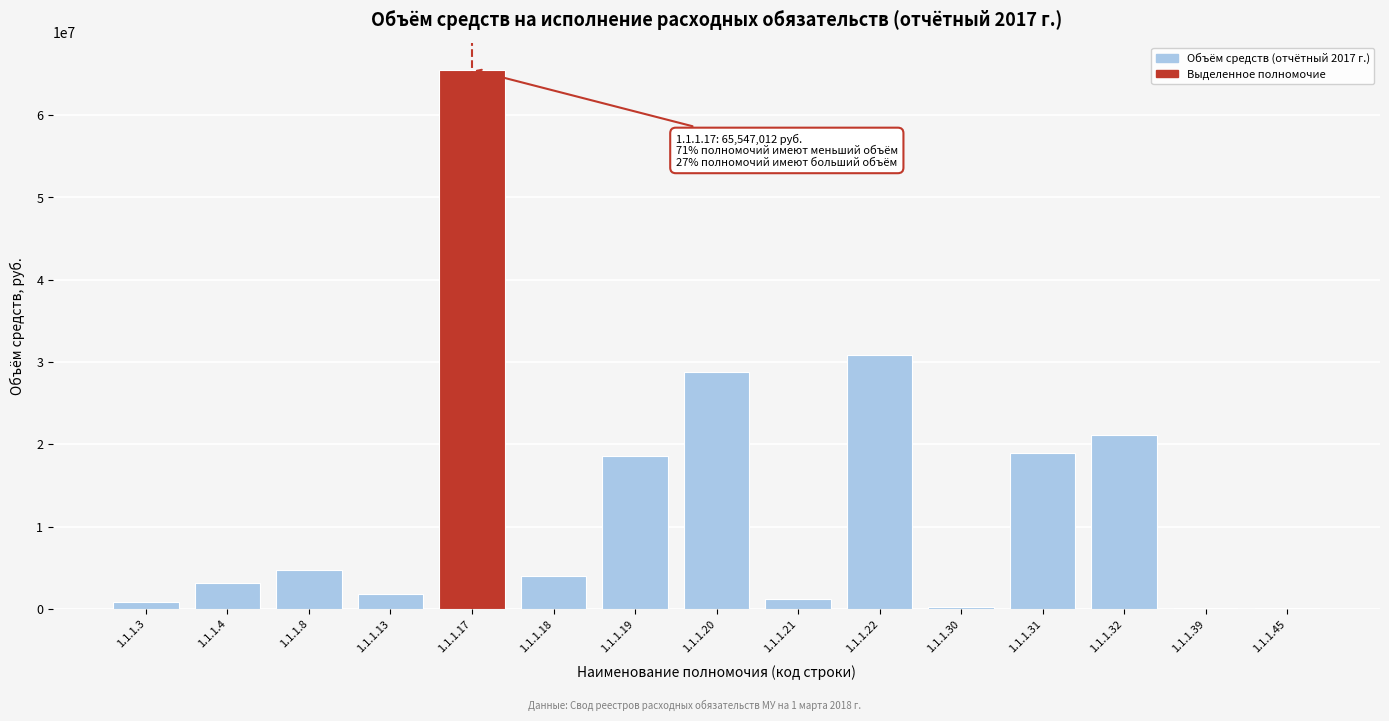

Approximately how many times larger is the value at 1.1.1.19 compared to 1.1.1.8?

3.9